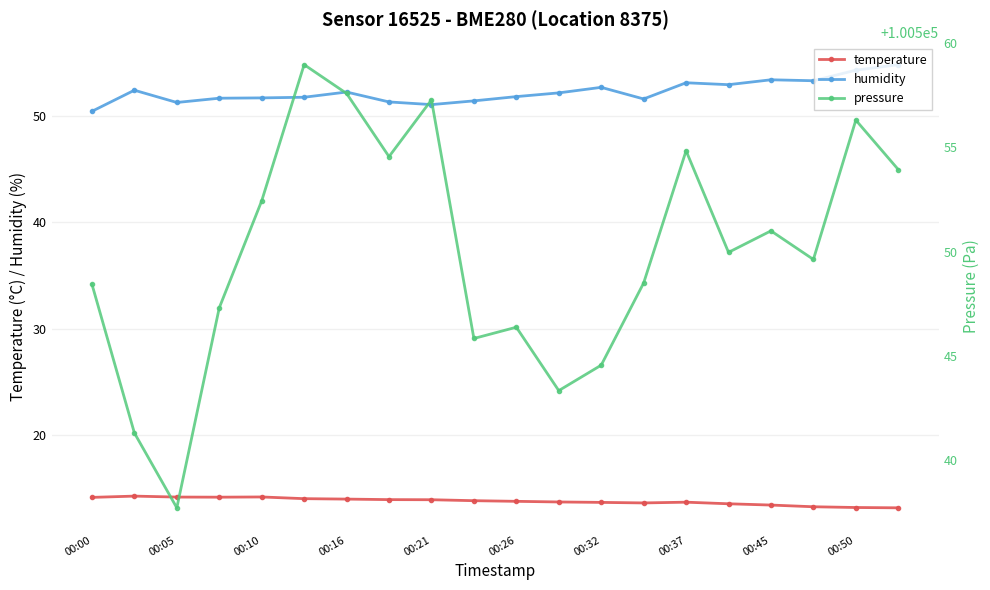

What is the minimum value for temperature?

13.2